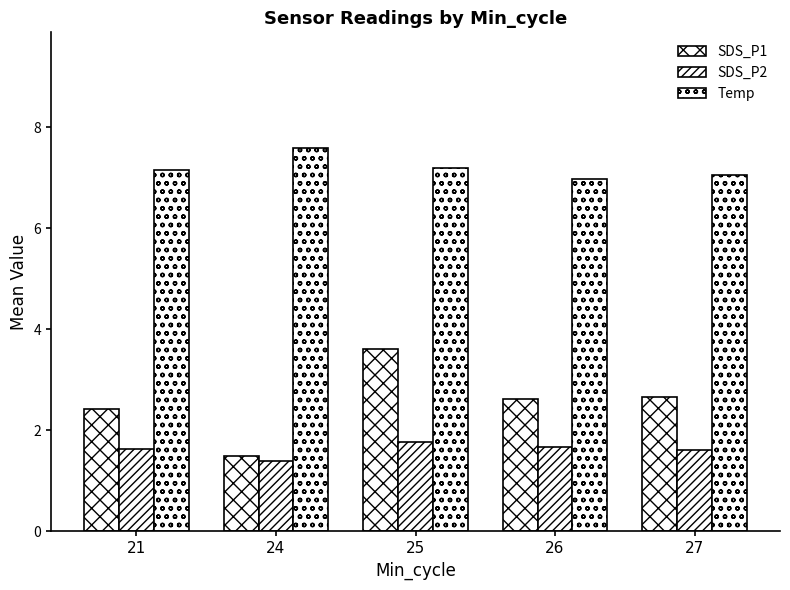

Rank the series at 27 from highest to lowest value.

Temp, SDS_P1, SDS_P2